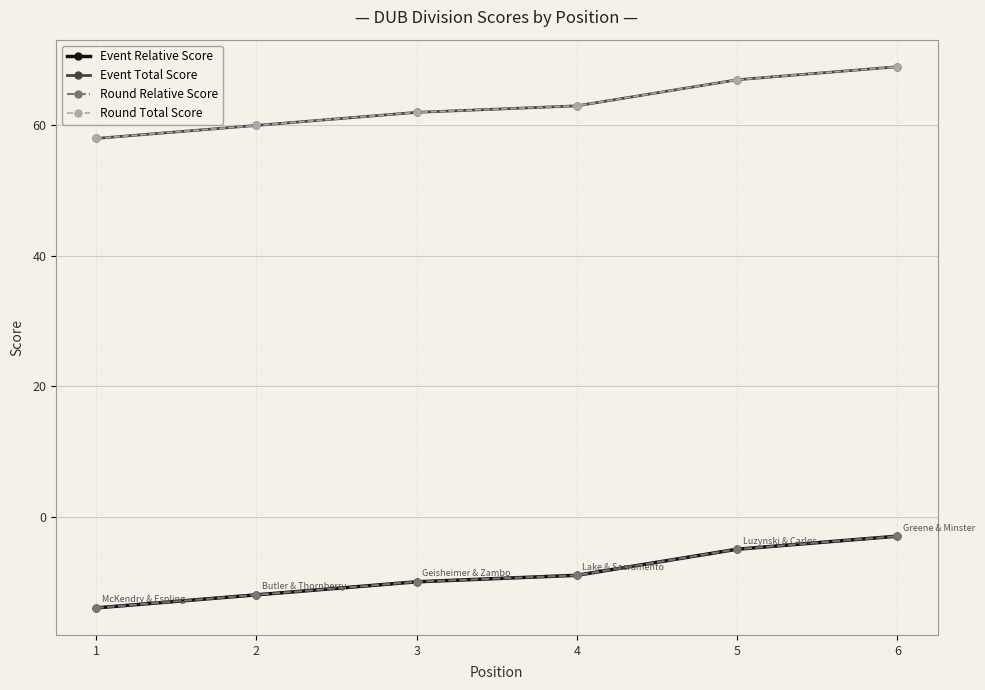

At which category does the chart reach its peak across all series?

6